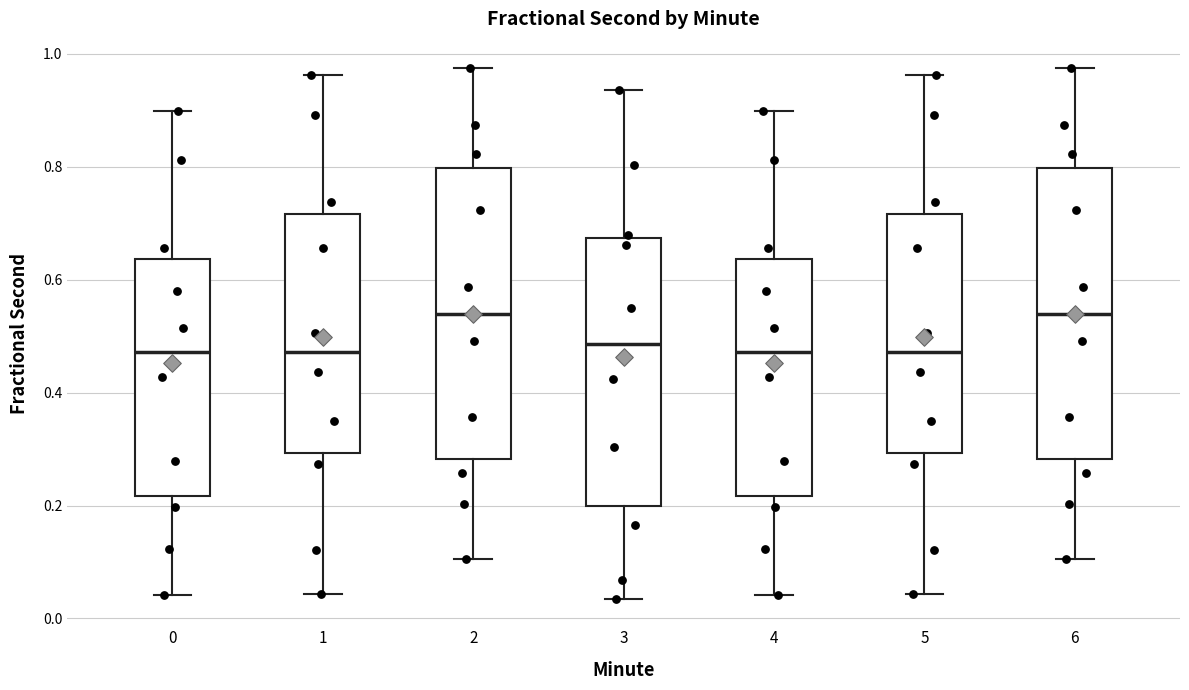

Reading left to right, transcribe this box plot: for each box, give where its median line is, the range the box spans, and where its two whiskers end, as read against the y-axis. The values are not printed on the chart, so give them approximately, as read against the axis.

0: median 0.48, box 0.22 to 0.64, whiskers 0.04 to 0.90
1: median 0.48, box 0.30 to 0.72, whiskers 0.04 to 0.96
2: median 0.54, box 0.28 to 0.80, whiskers 0.10 to 0.98
3: median 0.48, box 0.20 to 0.68, whiskers 0.04 to 0.94
4: median 0.48, box 0.22 to 0.64, whiskers 0.04 to 0.90
5: median 0.48, box 0.30 to 0.72, whiskers 0.04 to 0.96
6: median 0.54, box 0.28 to 0.80, whiskers 0.10 to 0.98